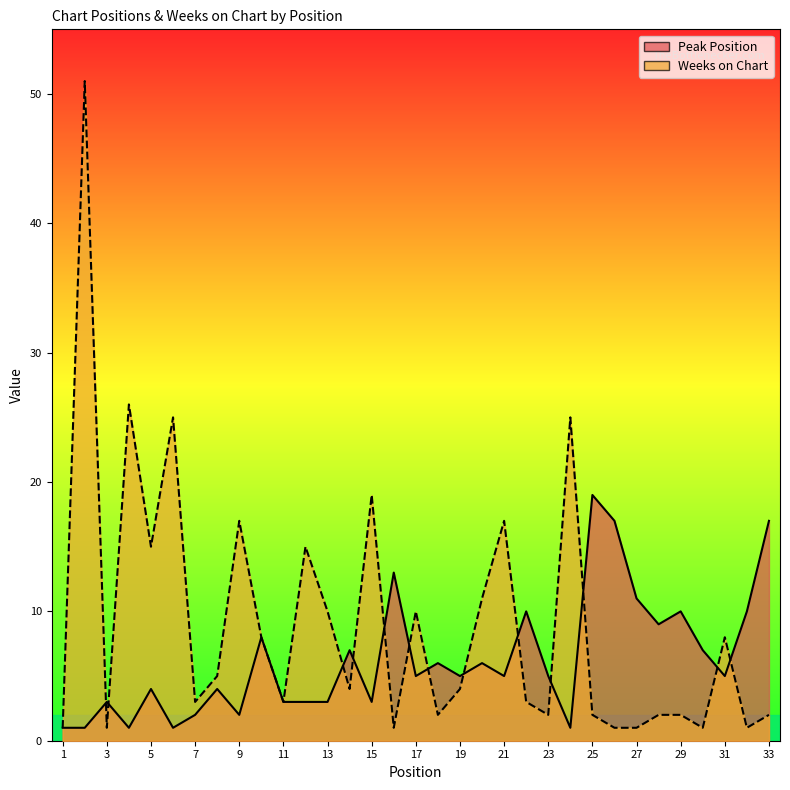

The value of Peak Position at 13 is 5. True or false?

False